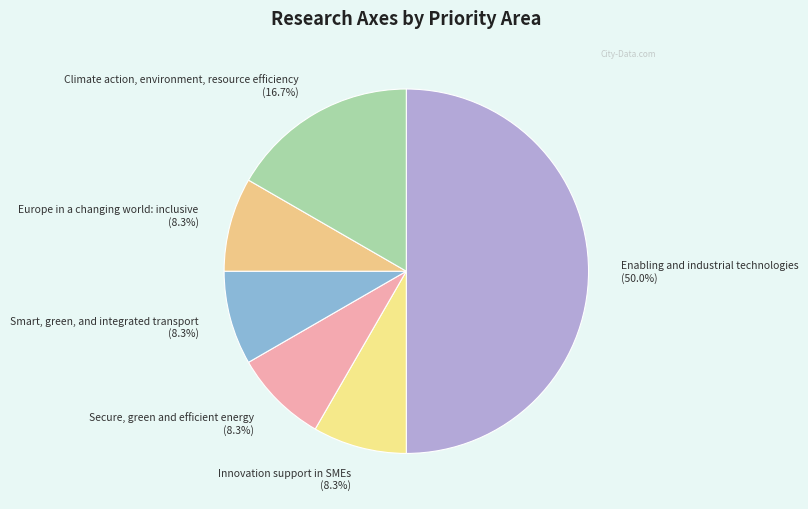

Do Climate action, environment, resource efficiency and Europe in a changing world: inclusive together represent more than half of the pie?

No